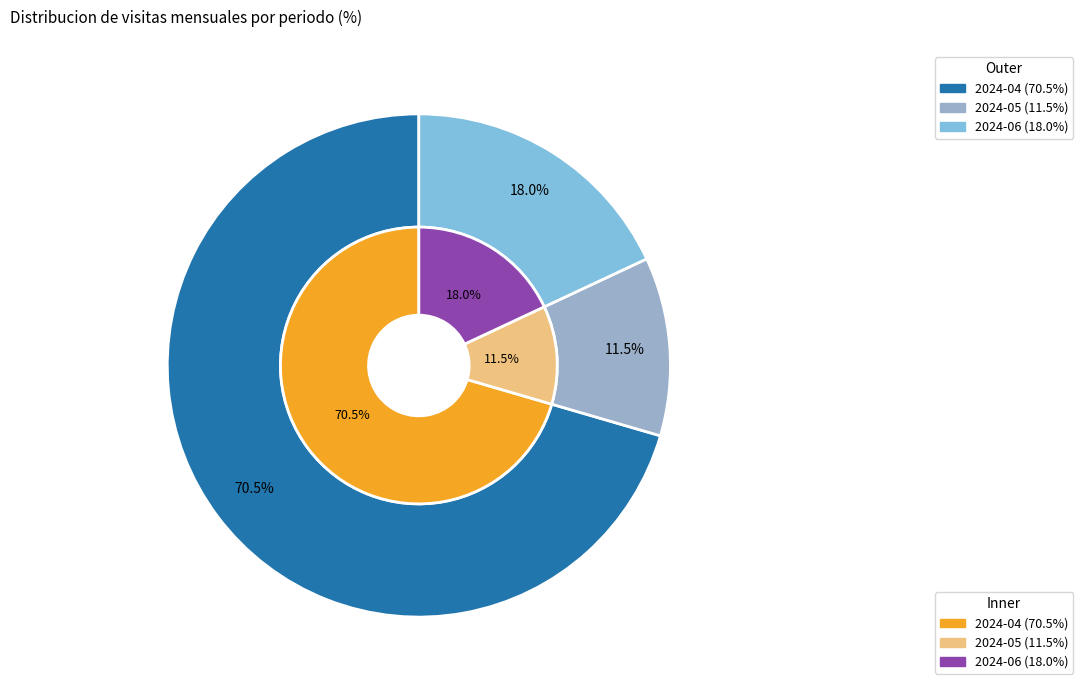

To the nearest percent, what portion does 2024-05 represent?

11%